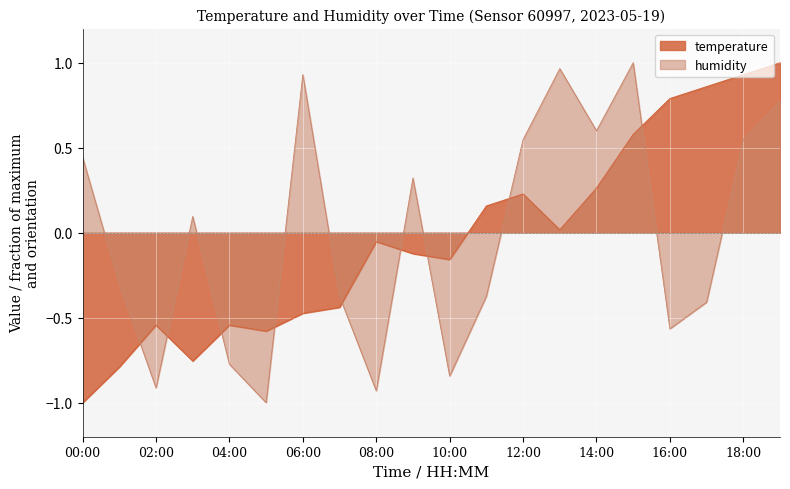

The value of temperature at 19:00 is 1.0. True or false?

True